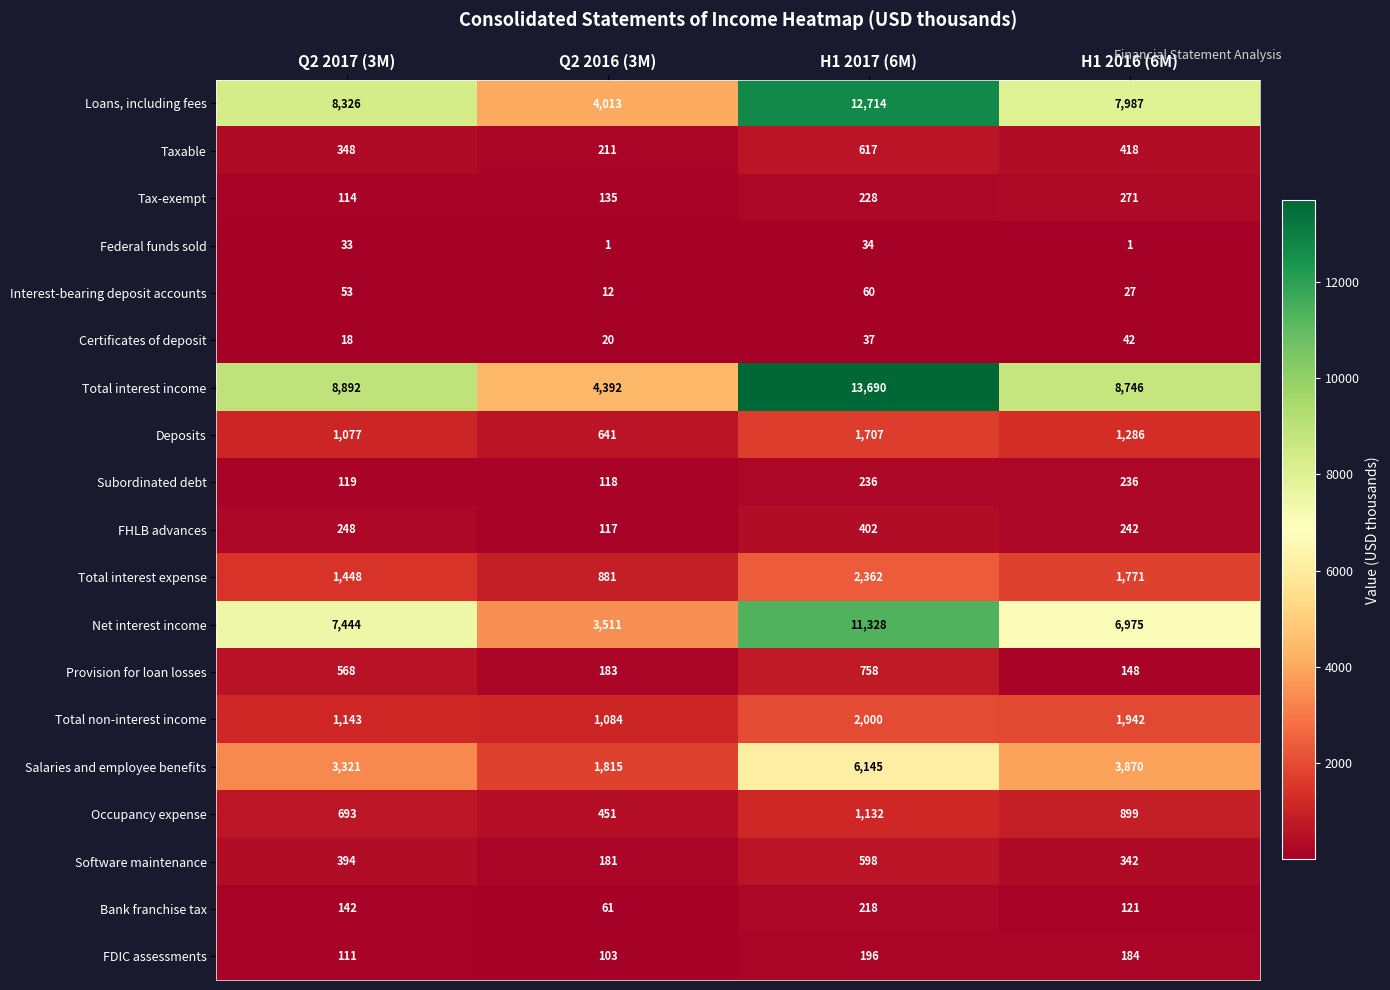

How many distinct data groups are displayed?

19